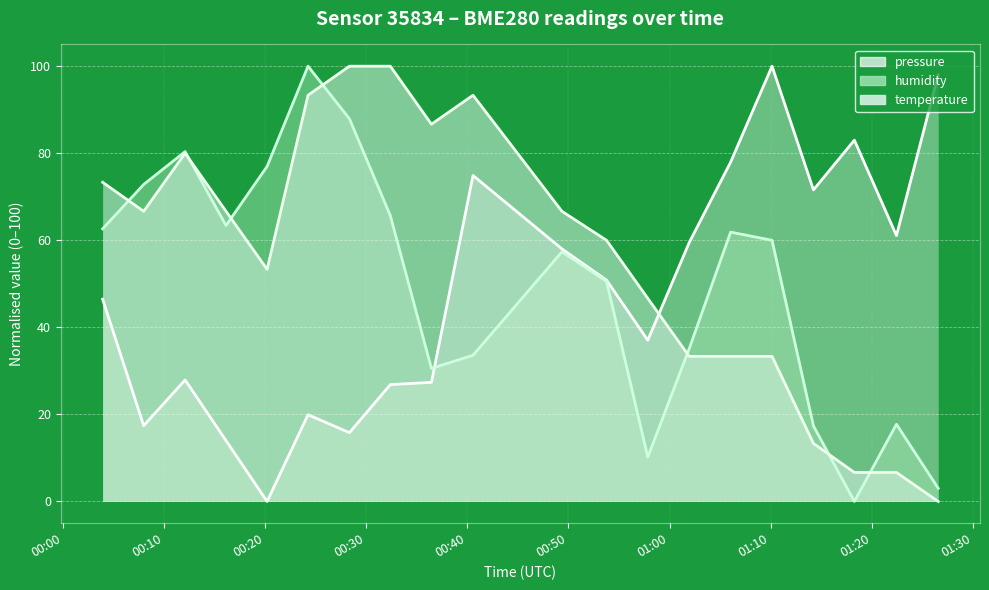

What position from the left is 2023-04-03T00:12:03?

3